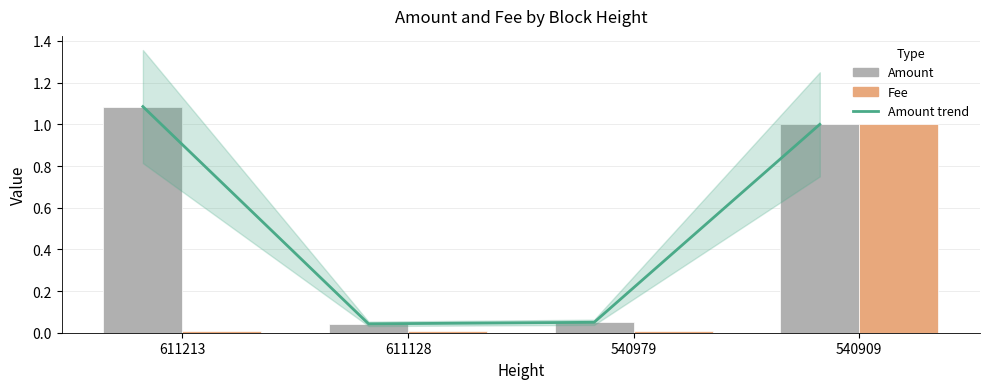

Which series has the largest range (max minus min)?

Amount trend